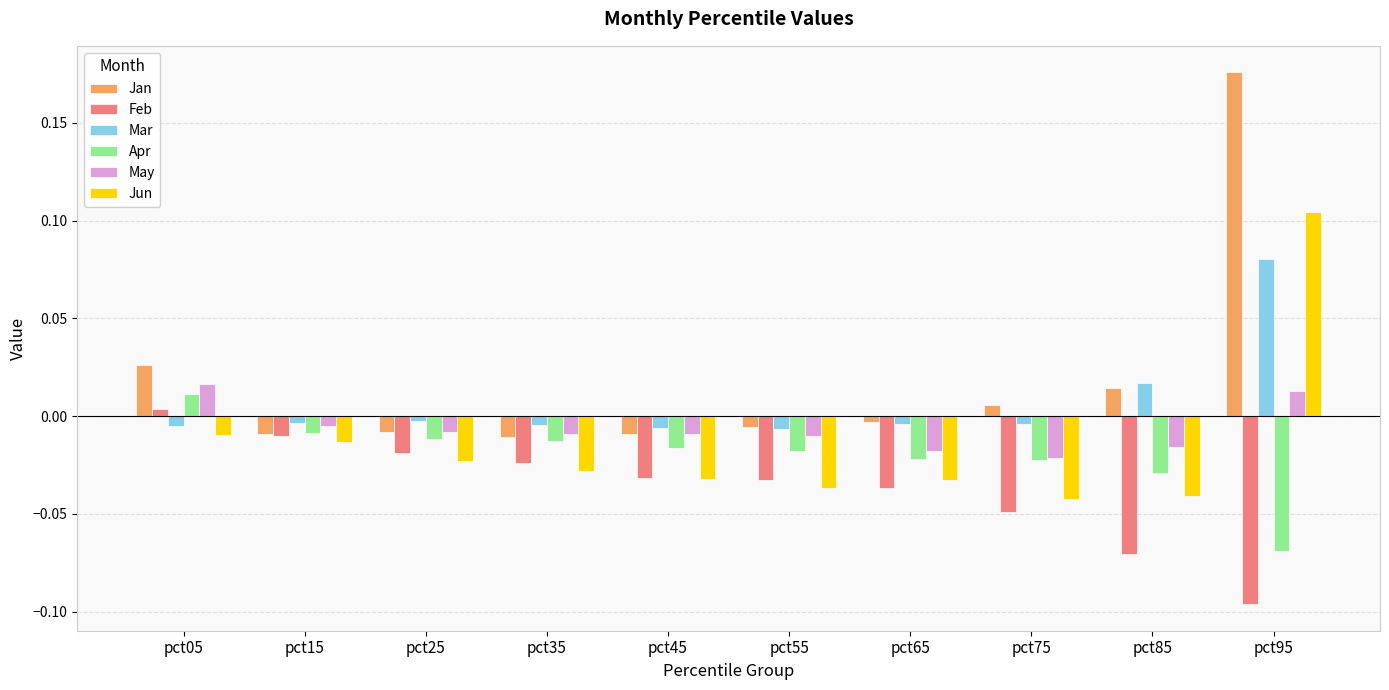

Which series has the widest spread of values?

Jan